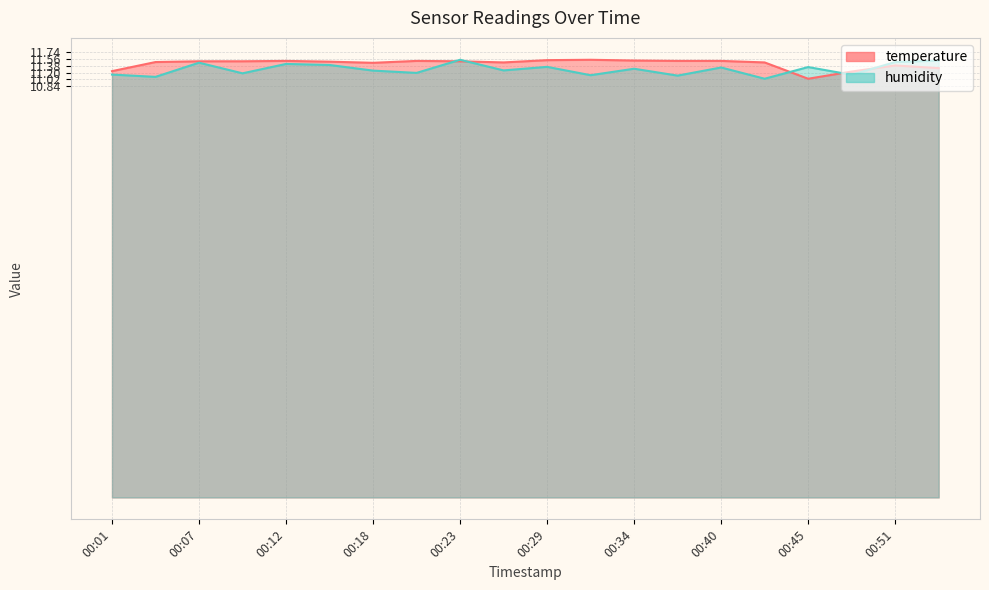

Rank the series by their average value, from lowest to highest.

humidity, temperature